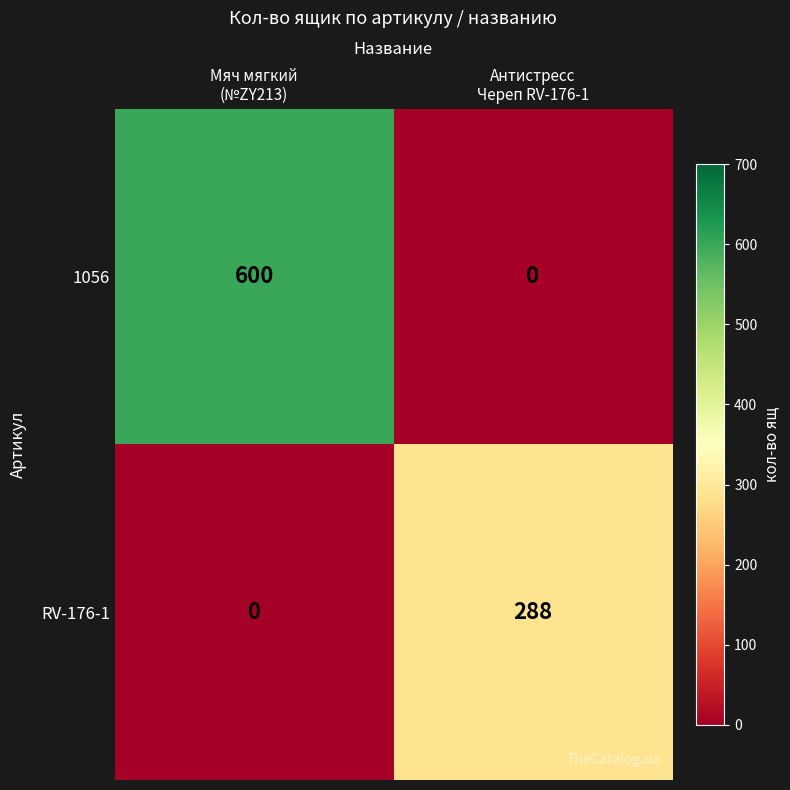

Which series has the widest spread of values?

1056